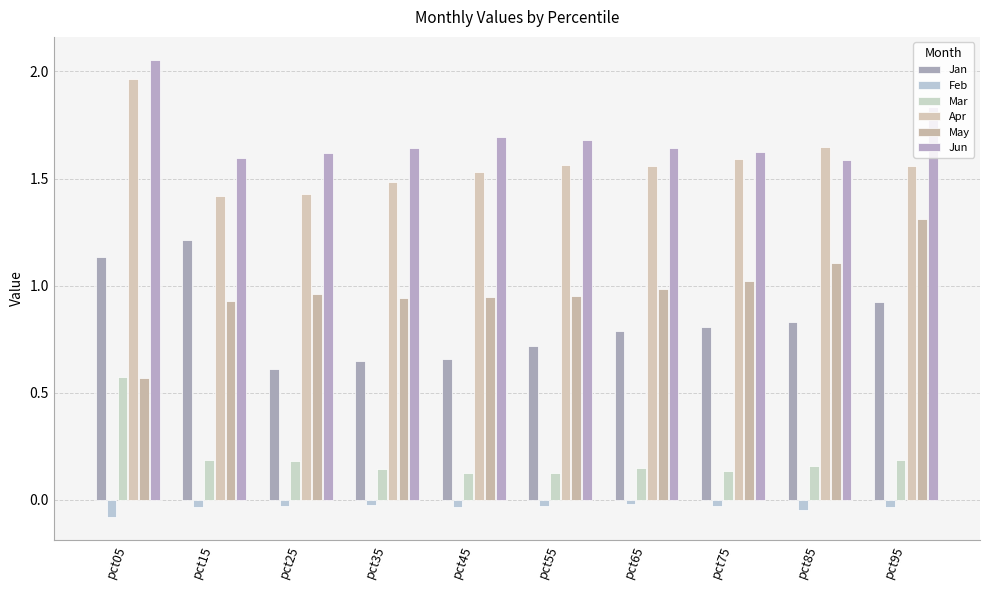

Does the chart contain stacked bars?

No